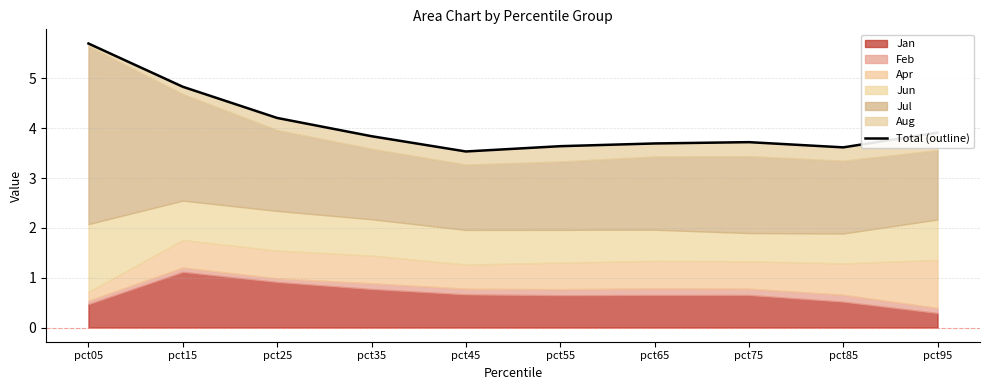

Where is the data nearest to the value 4?

pct95